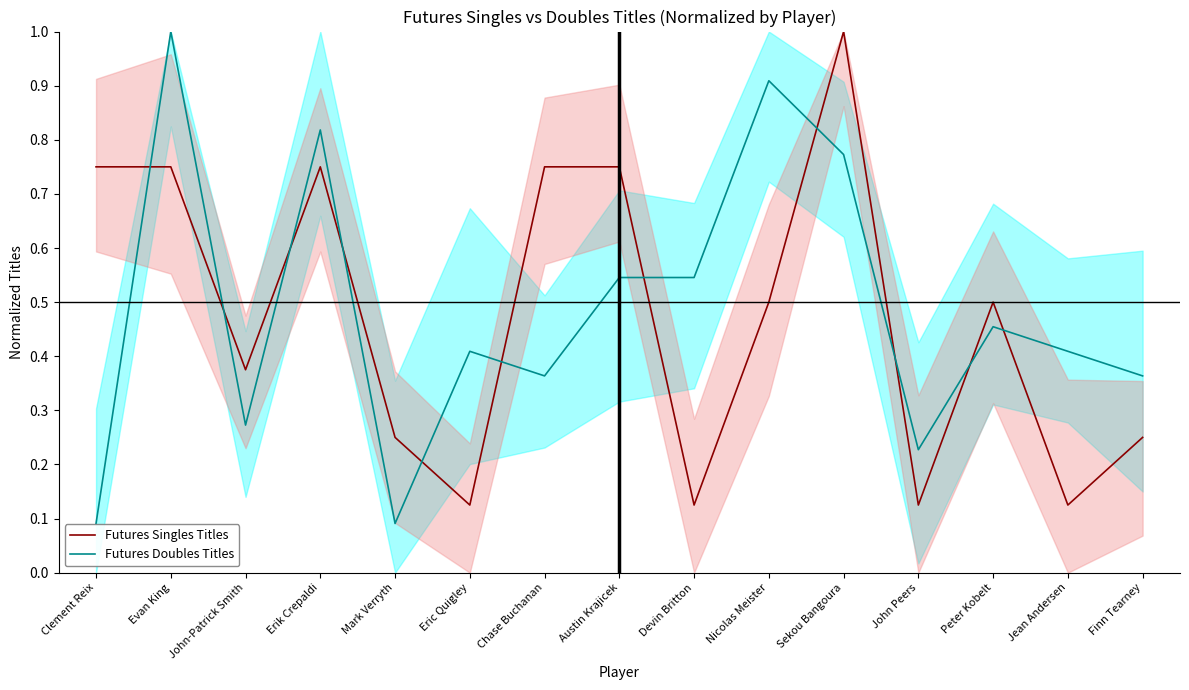

At how many categories does at least one series exceed 0?

15